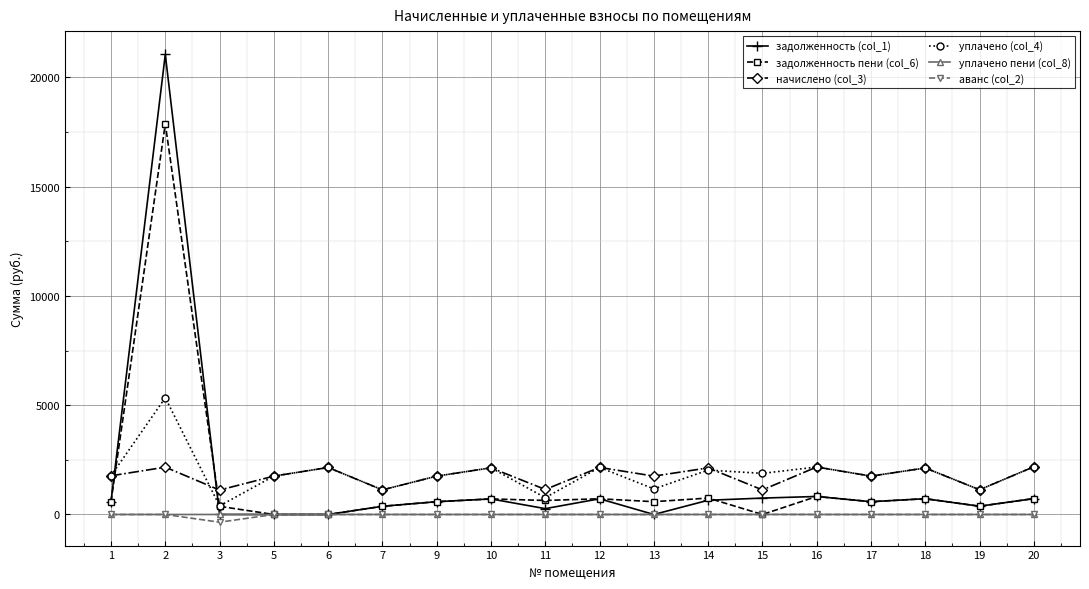

The value of уплачено пени (col_8) at 17 is 0.0. True or false?

True